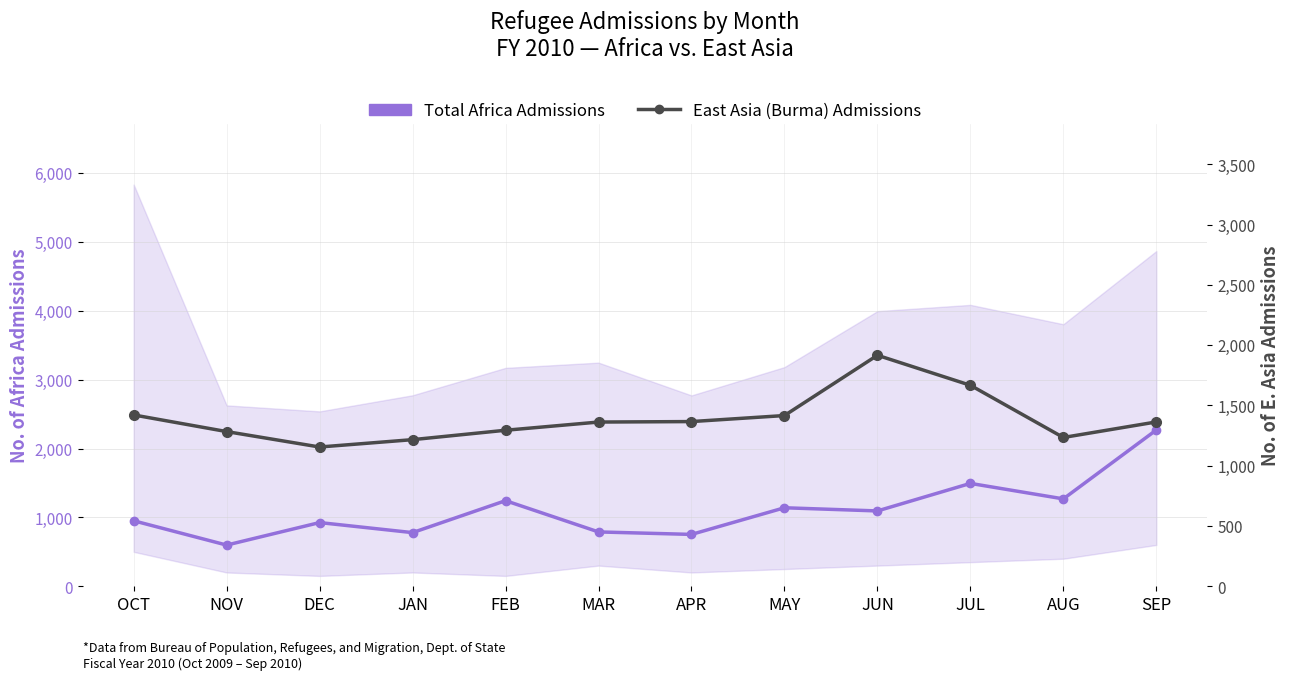

What value does the East Asia (Burma) Admissions series have at DEC, to the nearest 100?

1200